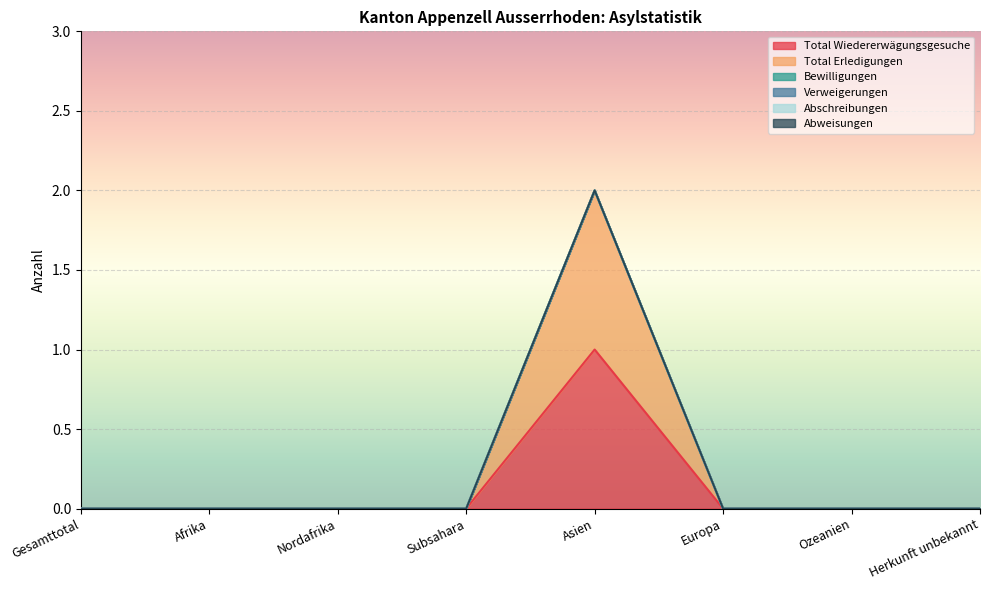

Which category has the lowest value across all series?

Gesamttotal